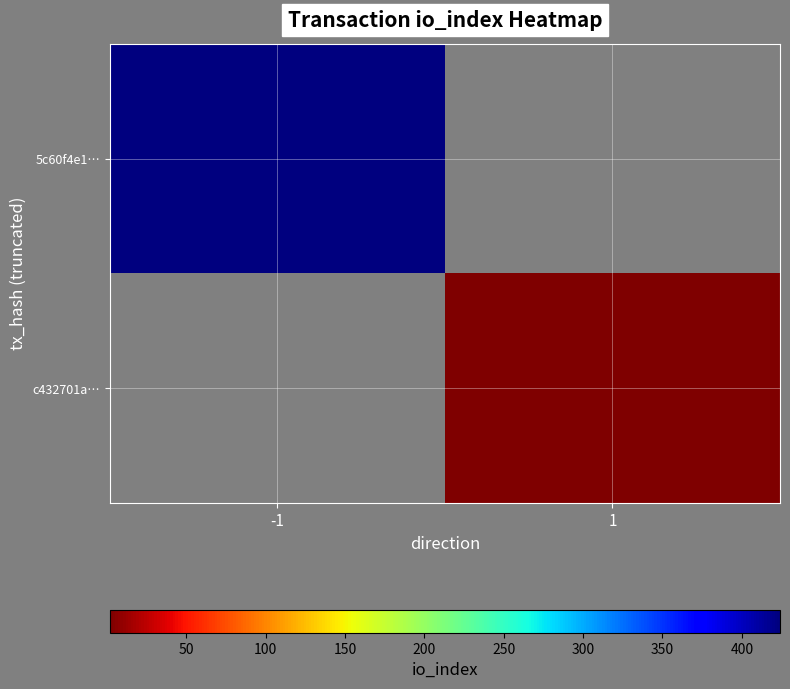

List the labels in order of c432701a… value, smallest first.

-1, 1